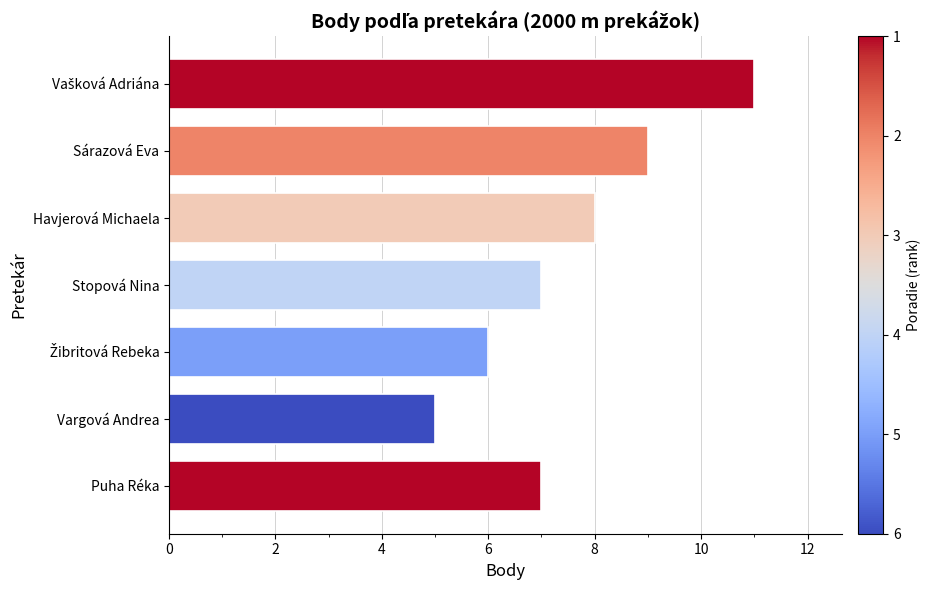

The chart shows a value of 7 at Puha Réka. True or false?

True